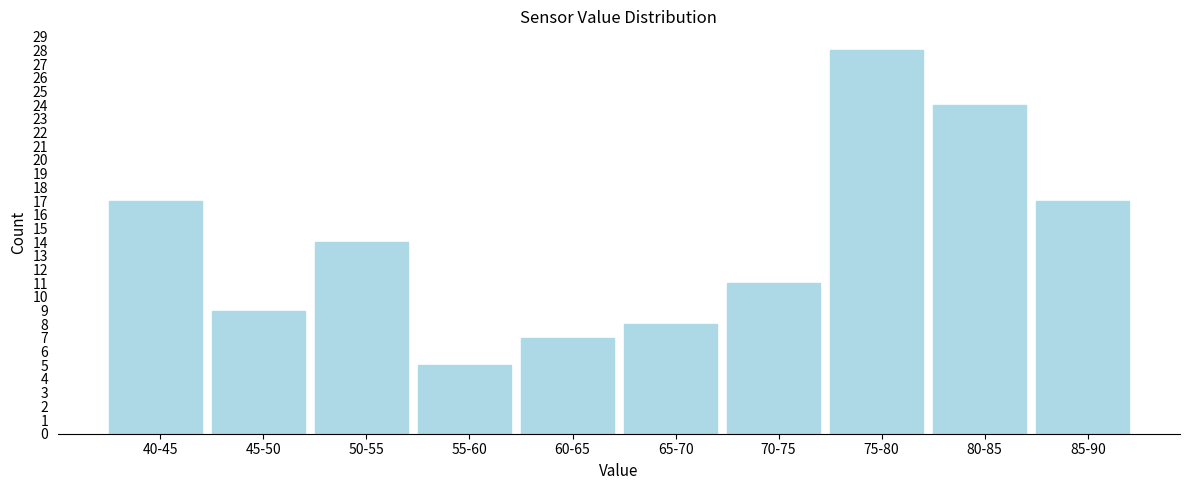

Reading left to right, transcribe all the data shown in this chart.

40-45=17	45-50=9	50-55=14	55-60=5	60-65=7	65-70=8	70-75=11	75-80=28	80-85=24	85-90=17